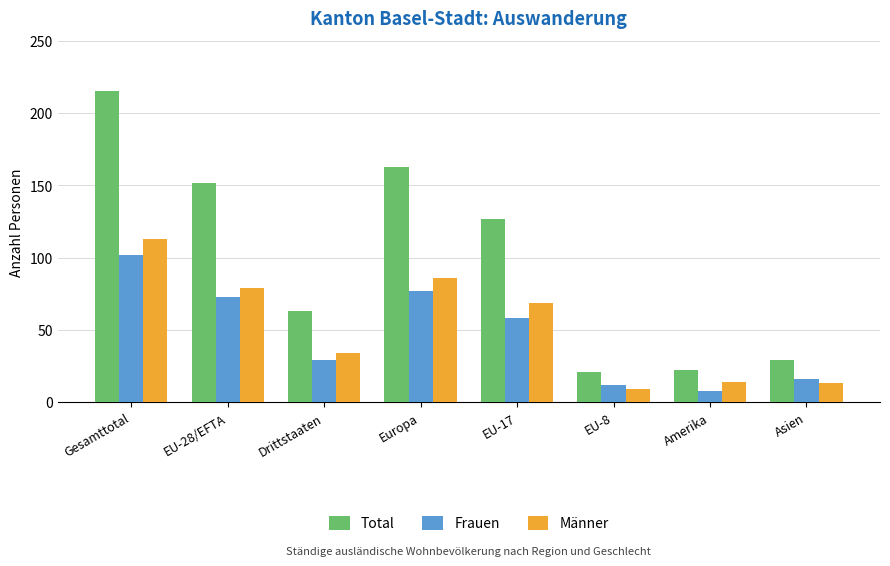

What are all the series names shown in the legend?

Total, Frauen, Männer